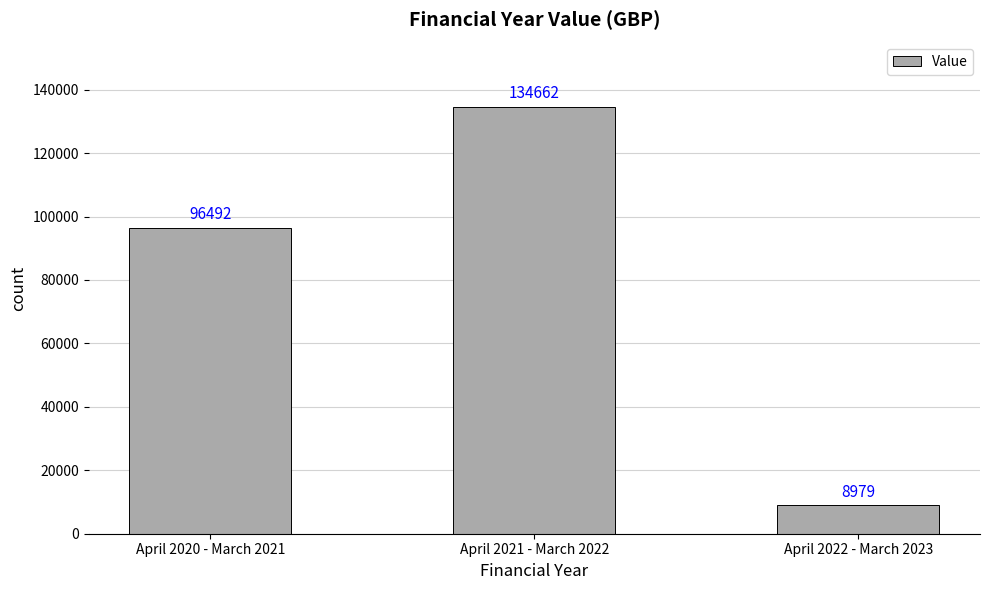

Which has a higher value, April 2021 - March 2022 or April 2020 - March 2021?

April 2021 - March 2022